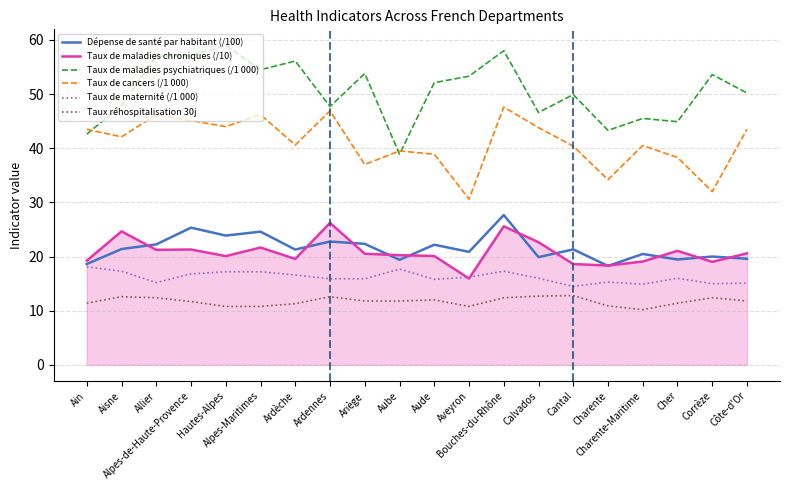

What is the sum of the Taux de maternité (/1 000) values at Aude and Aveyron?

32.0